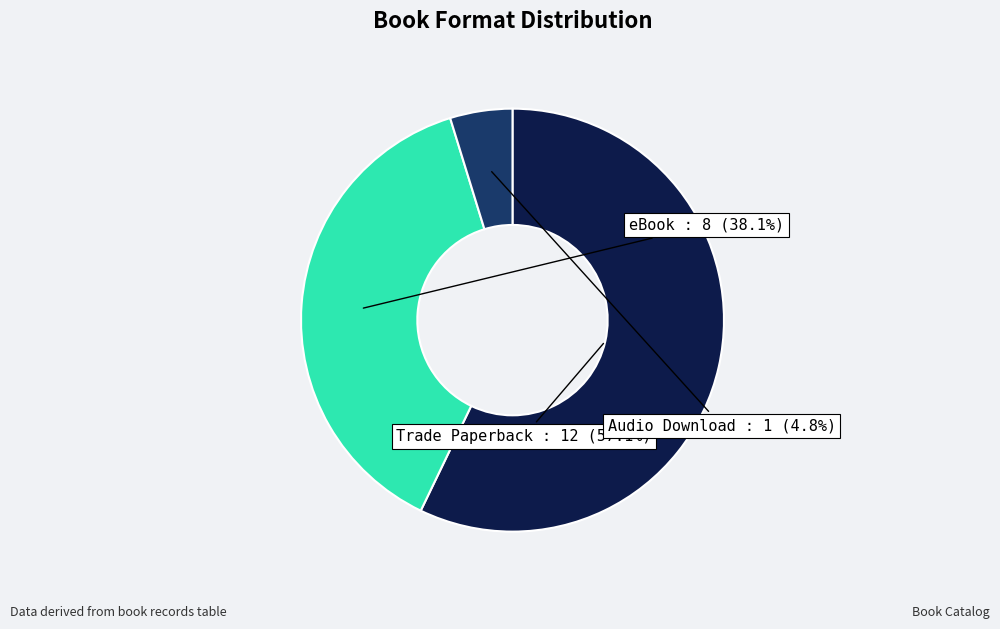

Is the sum of Trade Paperback and eBook greater than half?

Yes